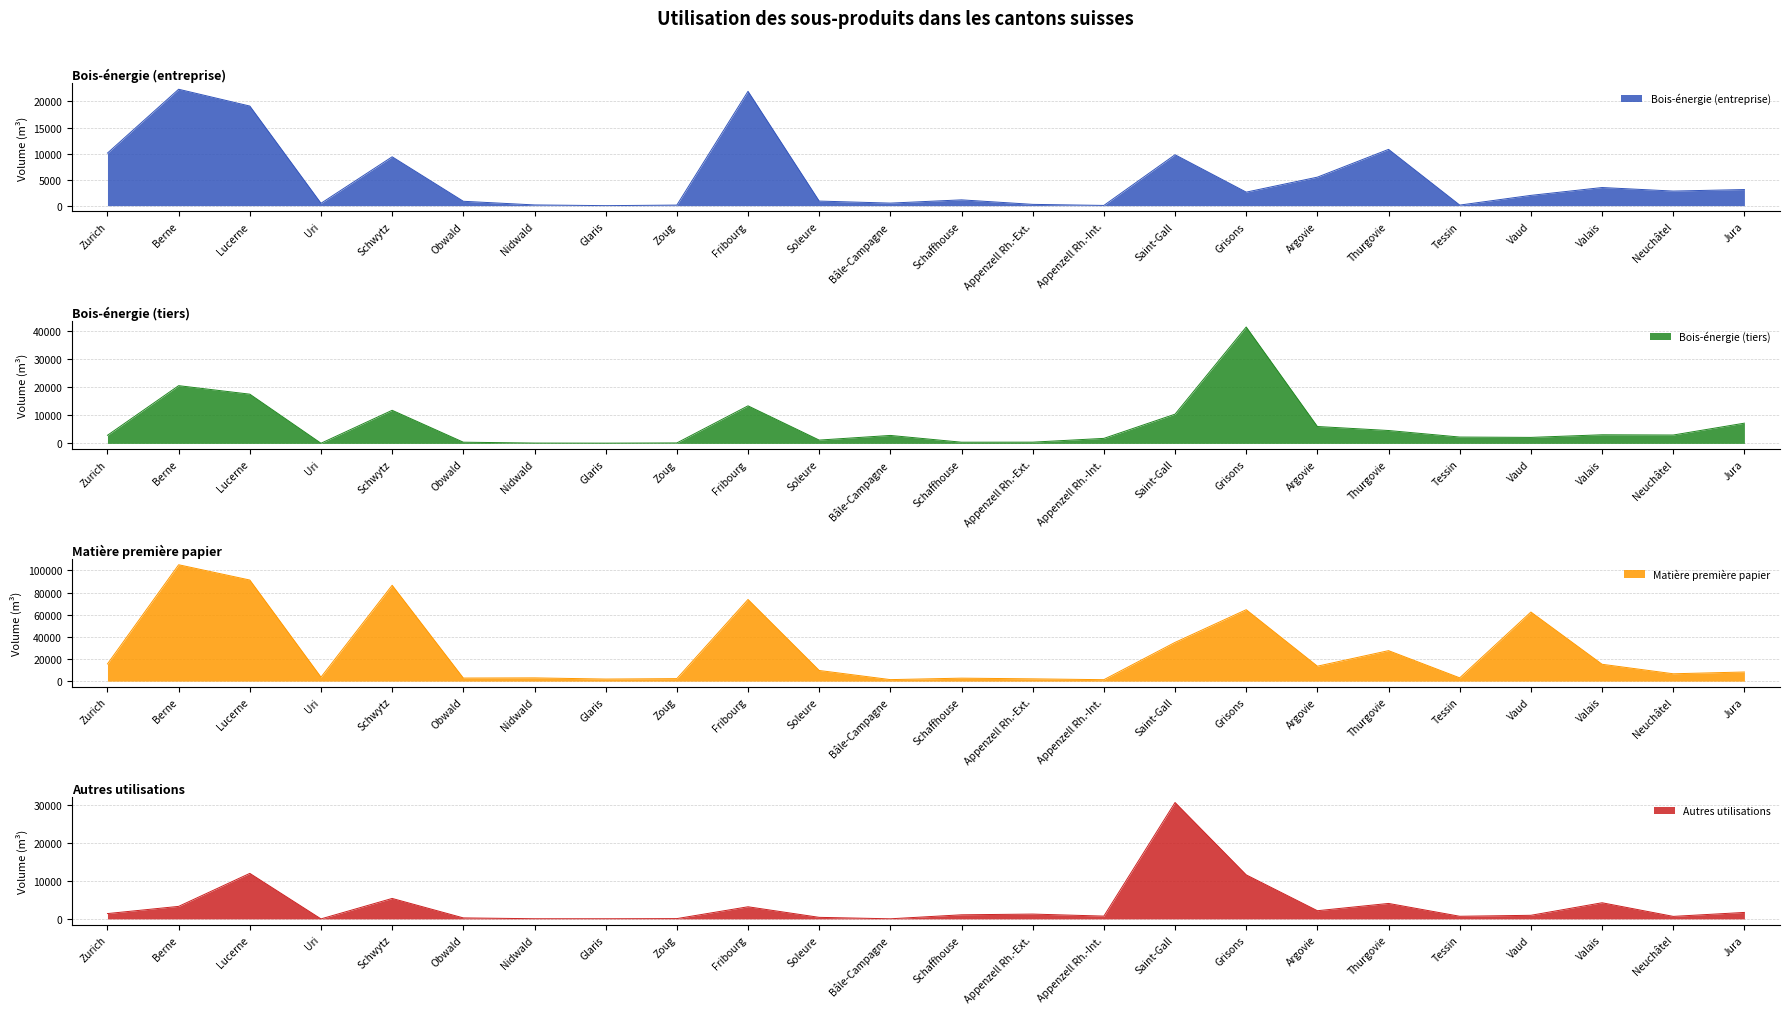

What is the maximum value for Matière première pour l'industrie du papier (m³)?

105189